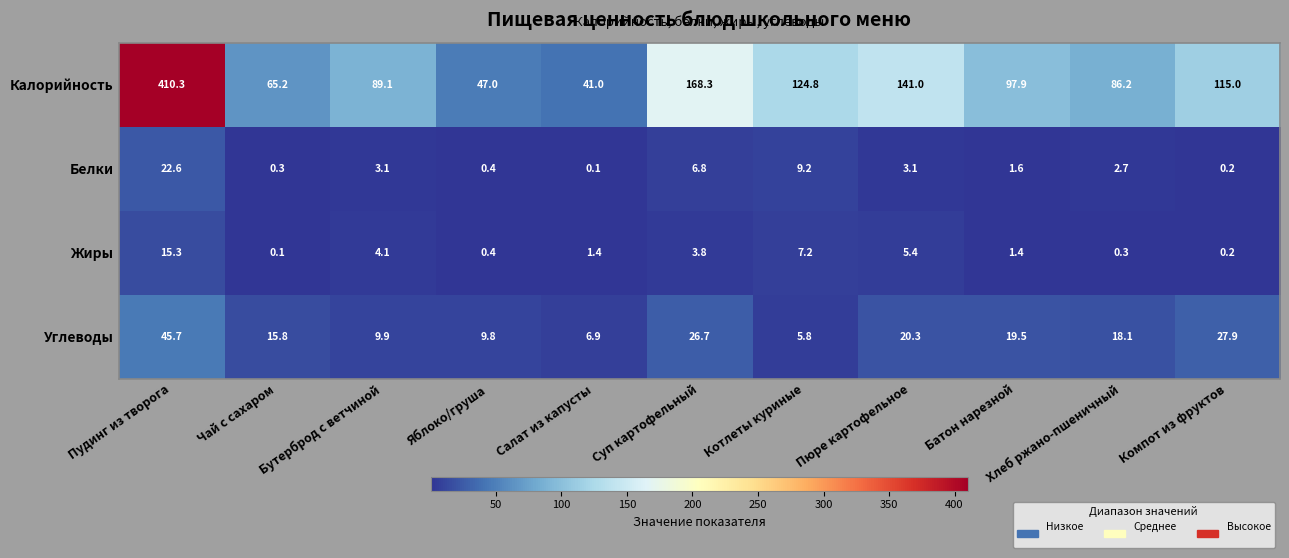

Read the Белки value at Котлеты куриные.

9.2